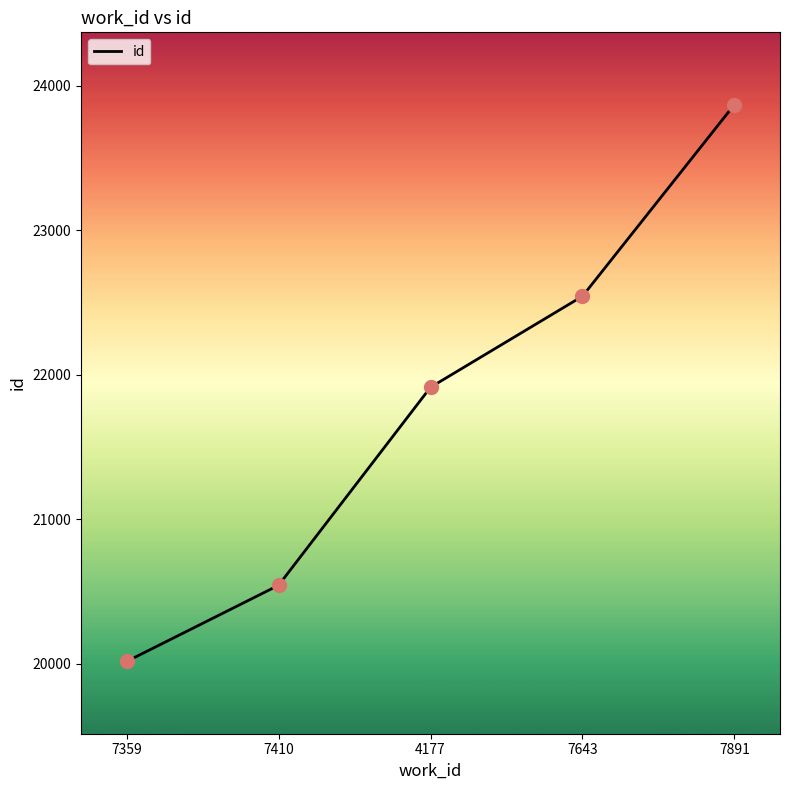

What is the ratio of the value at 7643 to the value at 7359?

1.1